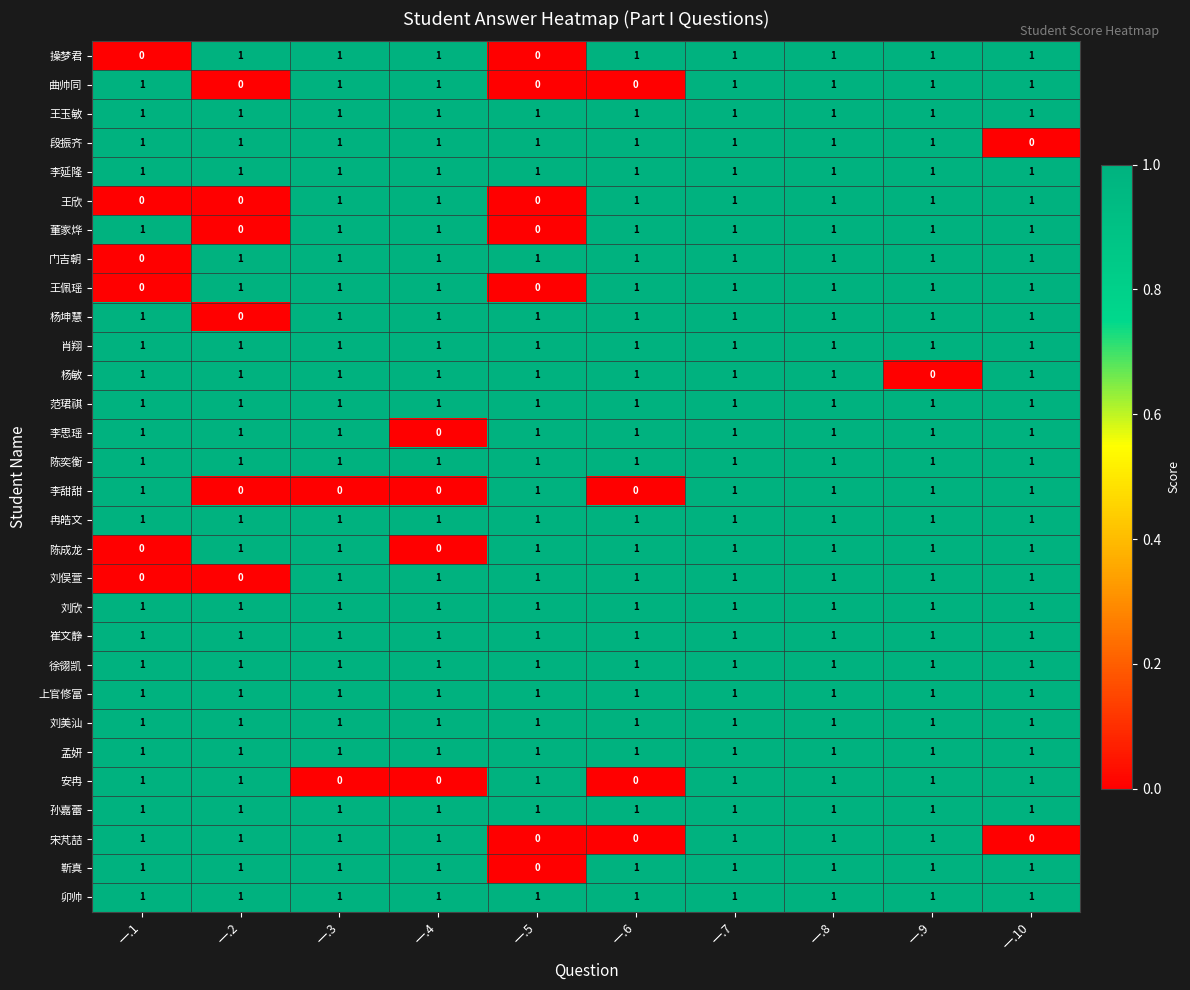

What is the total value across all series at 一.8?

30